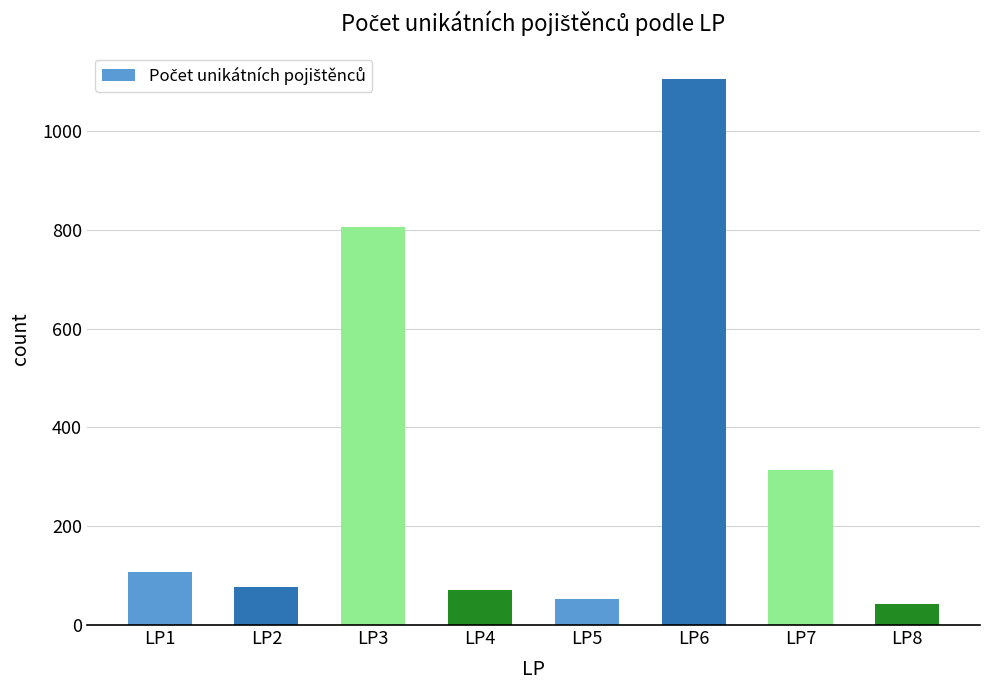

What is the greatest value displayed?

1106